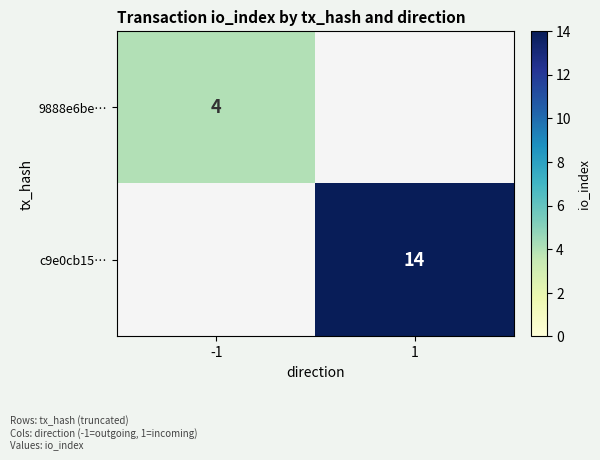

What is the difference between the highest and lowest values at -1?

4